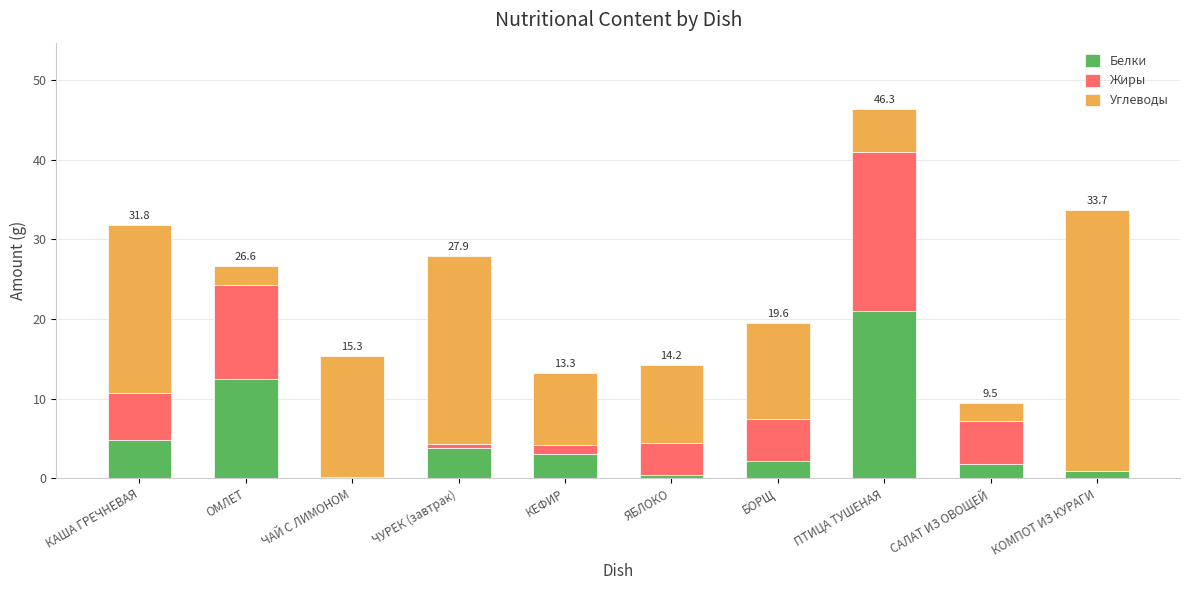

Is it true that Белки equals 2.1 at БОРЩ?

True